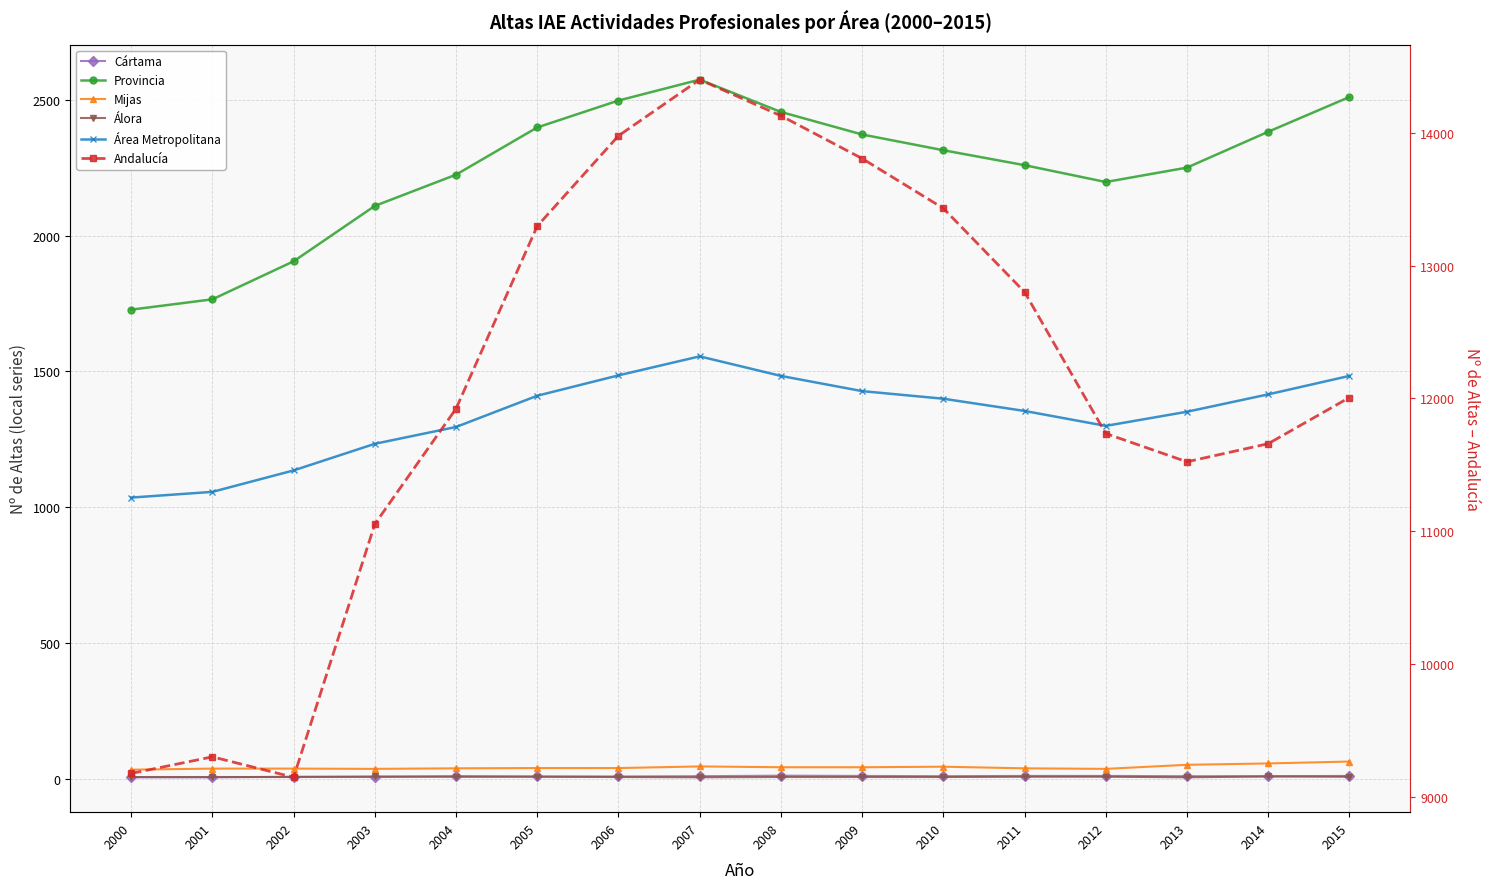

True or false: Andalucía and Cártama intersect in this chart.

False